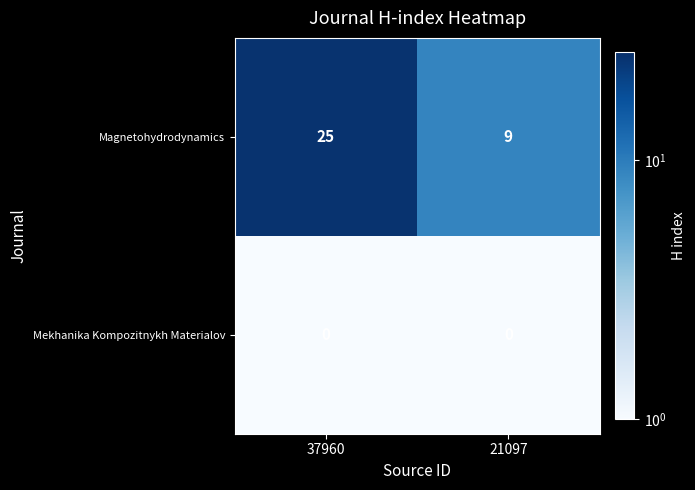

The Mekhanika Kompozitnykh Materialov series shows 0 at 37960. True or false?

True